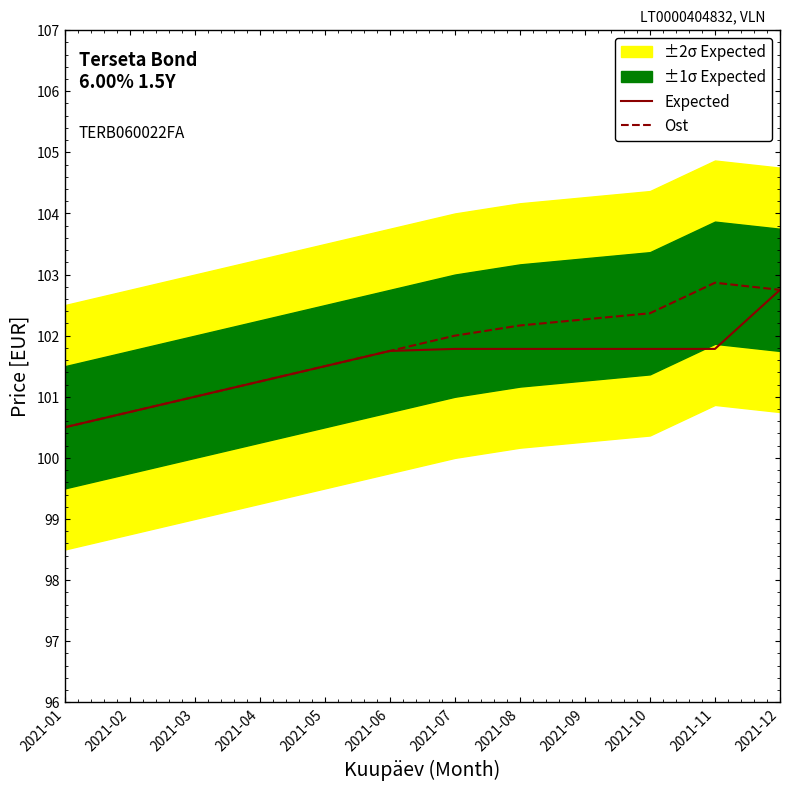

The Ost series shows 102.8 at 2021-12. True or false?

True